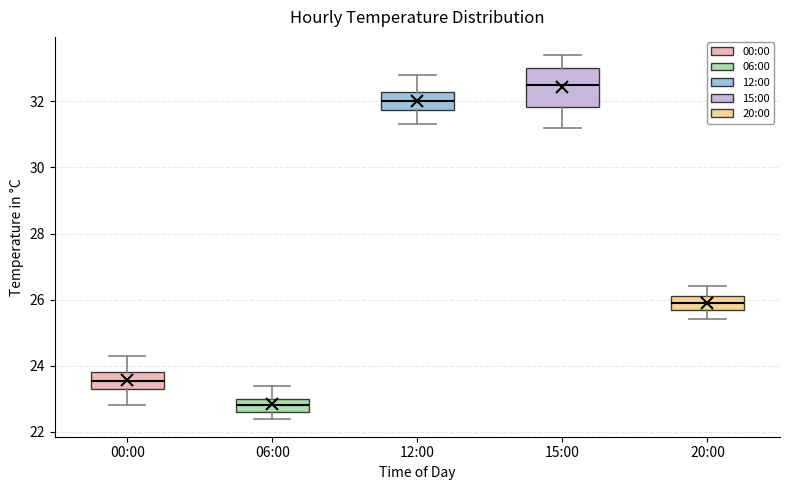

Where is the upper edge of the box for 06:00 on the y-axis? The values are not printed on the chart, so give them approximately, as read against the axis.

23.0